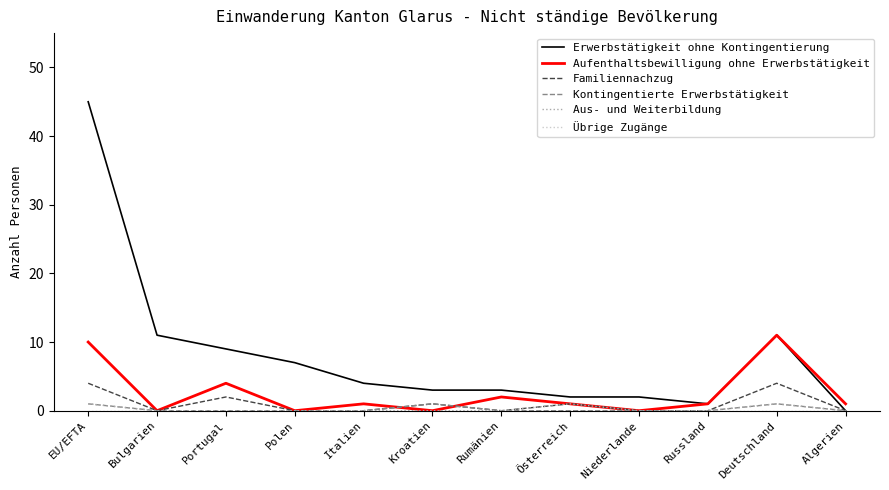

True or false: Aufenthaltsbewilligung ohne Erwerbstätigkeit has a value of 15 at EU/EFTA.

False